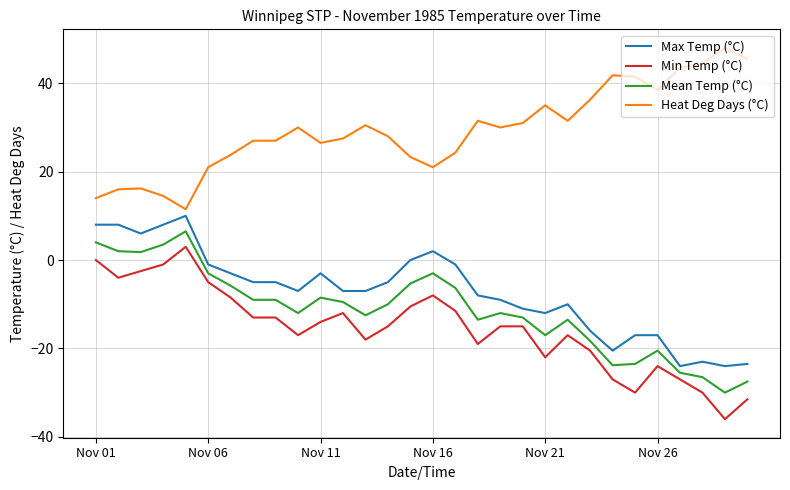

What is the lowest value of the Mean Temp (°C) series?

-30.0